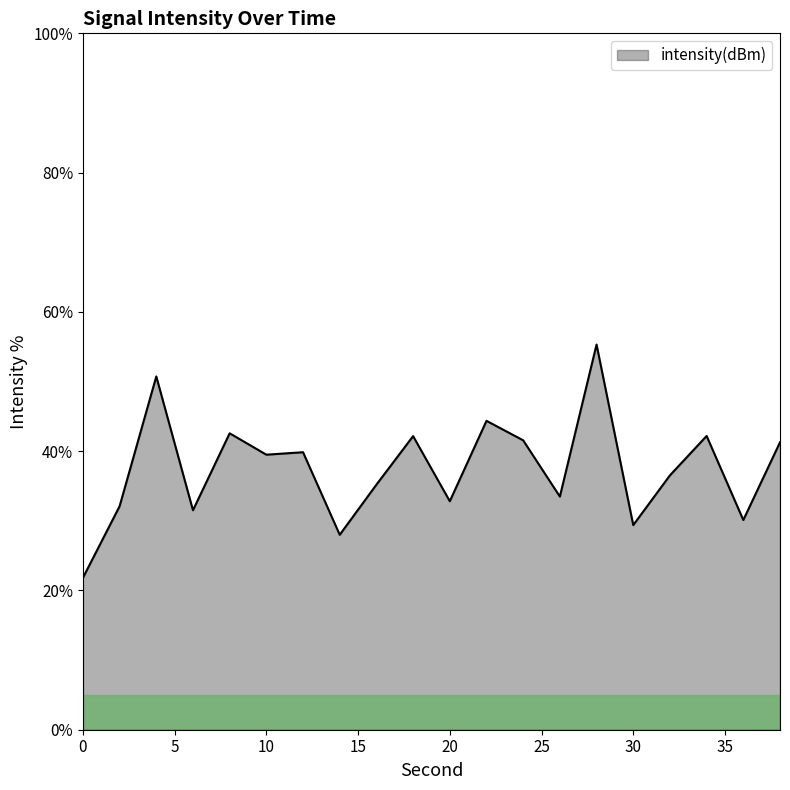

What is the minimum value shown in the chart?

21.8